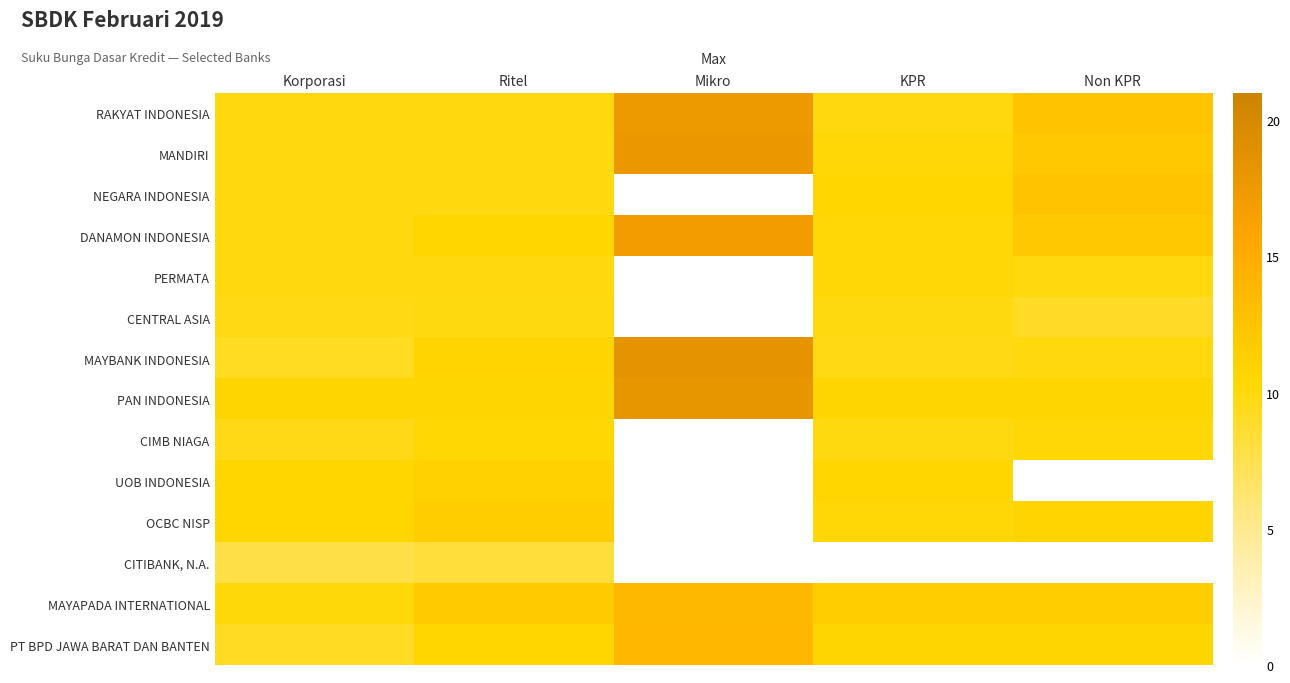

List the series in order of their peak value, lowest first.

CITIBANK, N.A., CENTRAL ASIA, PERMATA, CIMB NIAGA, UOB INDONESIA, OCBC NISP, NEGARA INDONESIA, MAYAPADA INTERNATIONAL, PT BPD JAWA BARAT DAN BANTEN, DANAMON INDONESIA, RAKYAT INDONESIA, MANDIRI, PAN INDONESIA, MAYBANK INDONESIA